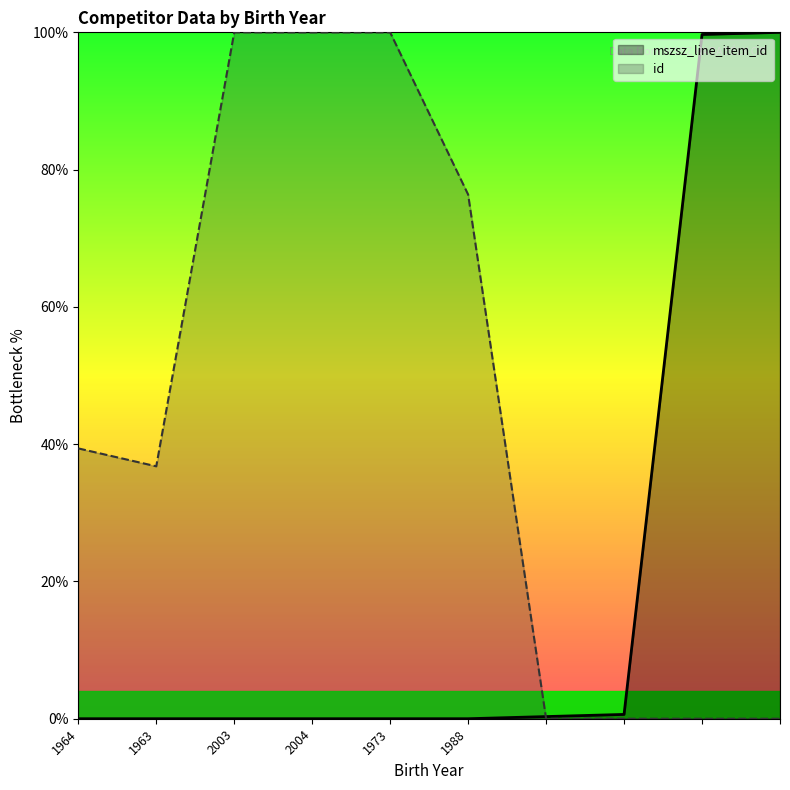

Reading right to left, extract all data points from this chart.

mszsz_line_item_id: 100.0	99.7	0.6	0.3	0.0	0.0	0.0	0.0	0.0	0.0
id: 0.0	0.0	0.0	0.0	76.4	100.0	100.0	100.0	36.8	39.4